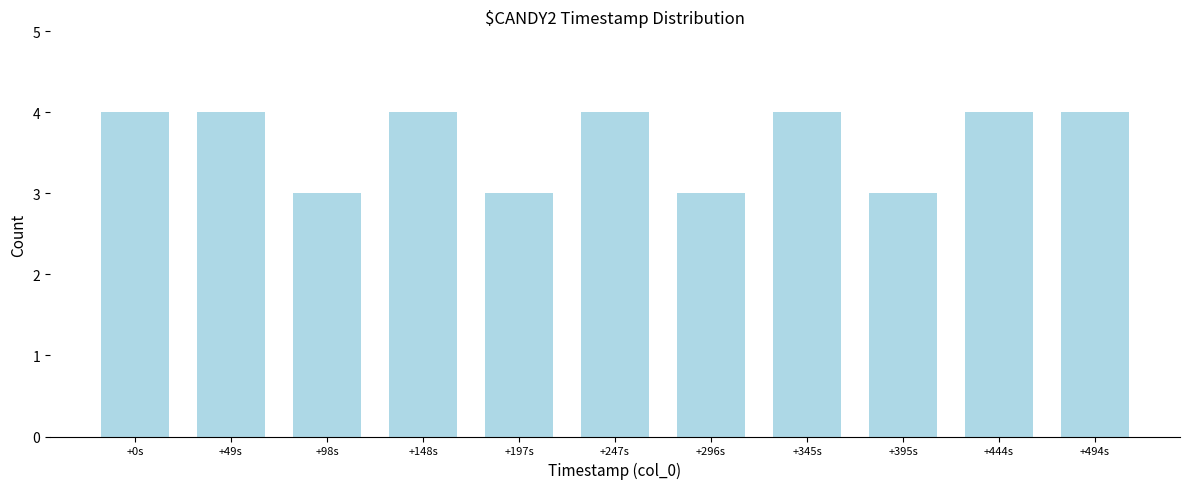

Reading right to left, list all the values displayed in this chart.

+494s=4	+444s=4	+395s=3	+345s=4	+296s=3	+247s=4	+197s=3	+148s=4	+98s=3	+49s=4	+0s=4